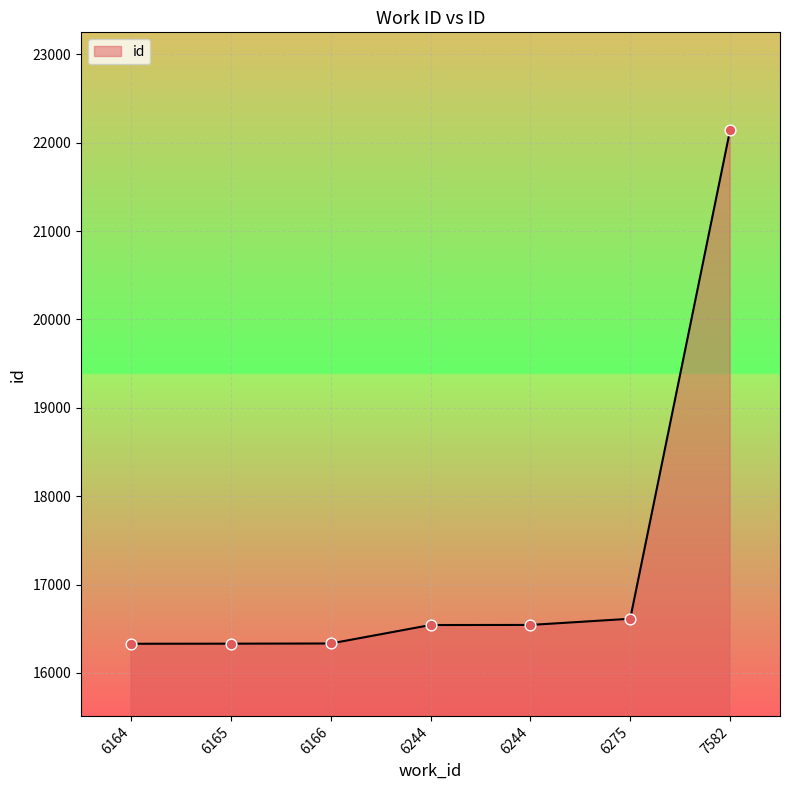

Between 6166 and 6164, which is larger?

6166